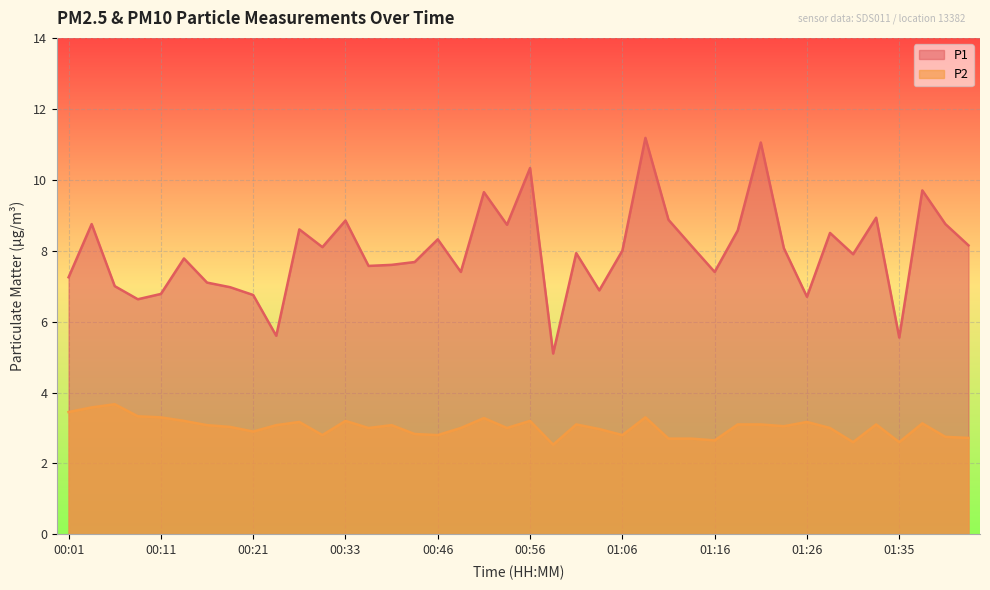

What is the difference between the maximum and minimum values in the P1 series?

6.1